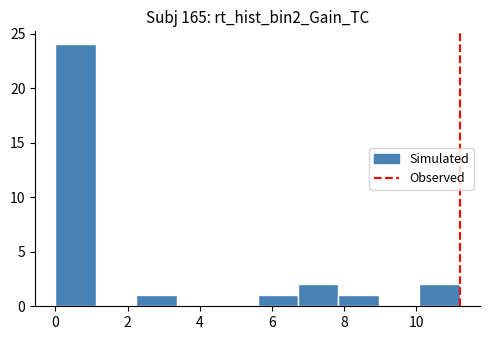

Reading left to right, list every bar in this chart as the range it spans on the x-axis followed by its height. Neither the bar edges nor the heights are printed on the chart, so give them approximately, as read against the axes.

0.00 to 1.12: 24
1.12 to 2.24: 0
2.24 to 3.36: 1
3.36 to 4.48: 0
4.48 to 5.60: 0
5.60 to 6.72: 1
6.72 to 7.84: 2
7.84 to 8.96: 1
8.96 to 10.08: 0
10.08 to 11.20: 2